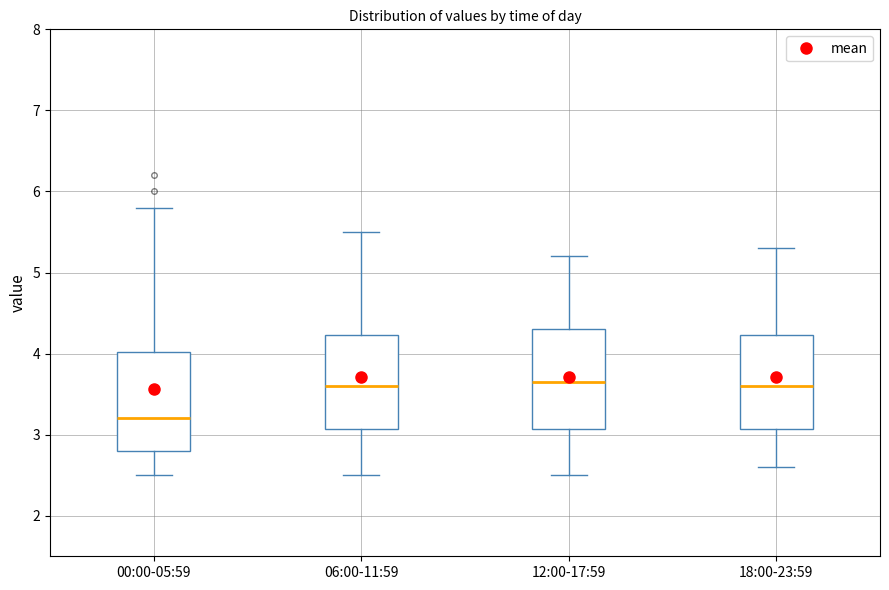

Reading left to right, transcribe this box plot: for each box, give where its median line is, the range the box spans, and where its two whiskers end, as read against the y-axis. The values are not printed on the chart, so give them approximately, as read against the axis.

00:00-05:59: median 3.2, box 2.8 to 4.0, whiskers 2.5 to 5.8
06:00-11:59: median 3.6, box 3.1 to 4.2, whiskers 2.5 to 5.5
12:00-17:59: median 3.7, box 3.1 to 4.3, whiskers 2.5 to 5.2
18:00-23:59: median 3.6, box 3.1 to 4.2, whiskers 2.6 to 5.3